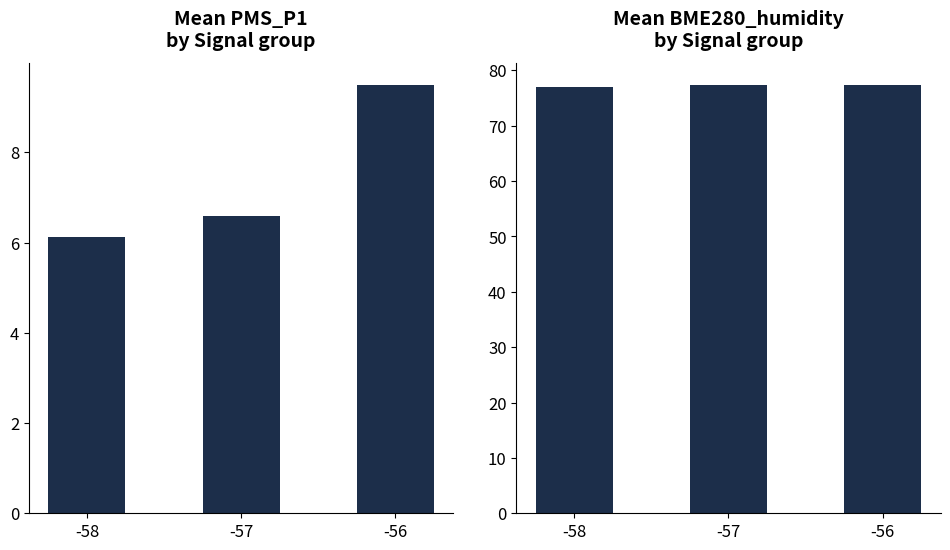

Reading left to right, list all the values displayed in this chart.

Mean PMS_P1: 6.1	6.6	9.5
Mean BME280_humidity: 77.0	77.4	77.4